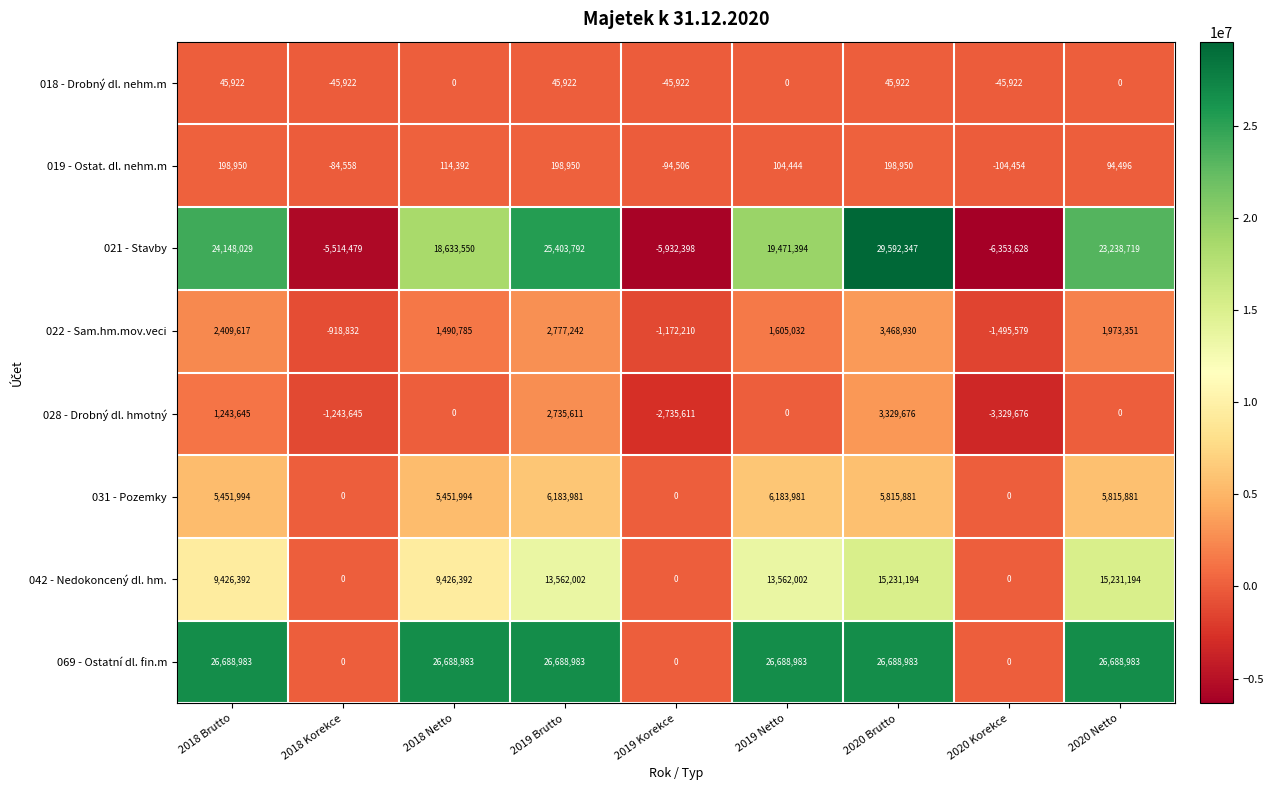

Rank the series by their maximum value, from lowest to highest.

018 - Drobný dl. nehm.m, 019 - Ostat. dl. nehm.m, 028 - Drobný dl. hmotný, 022 - Sam.hm.mov.veci, 031 - Pozemky, 042 - Nedokoncený dl. hm., 069 - Ostatní dl. fin.m, 021 - Stavby